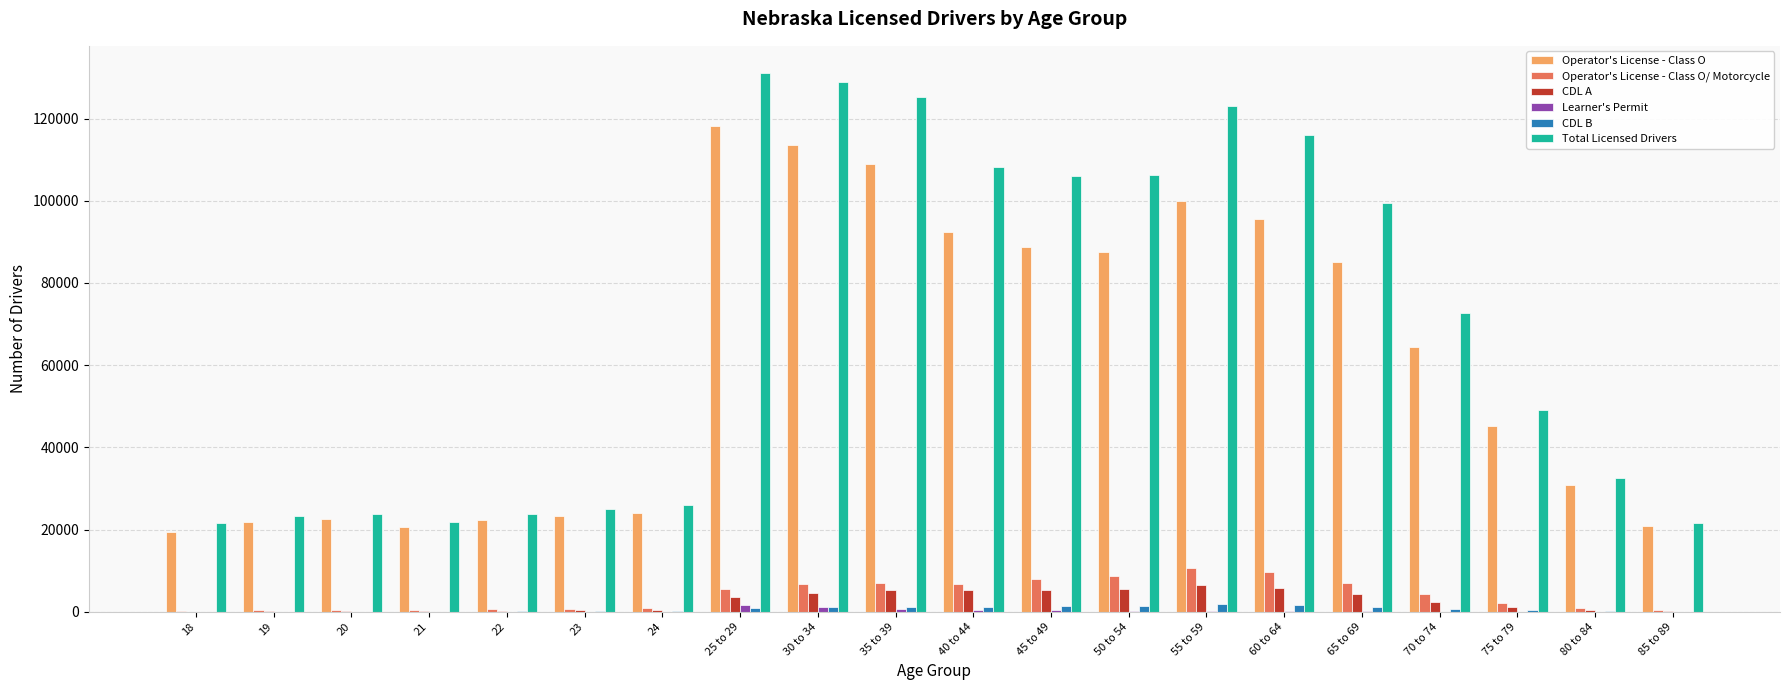

What are all the series names shown in the legend?

Operator's License - Class O, Operator's License - Class O/ Motorcycle, CDL A, Learner's Permit, CDL B, Total Licensed Drivers